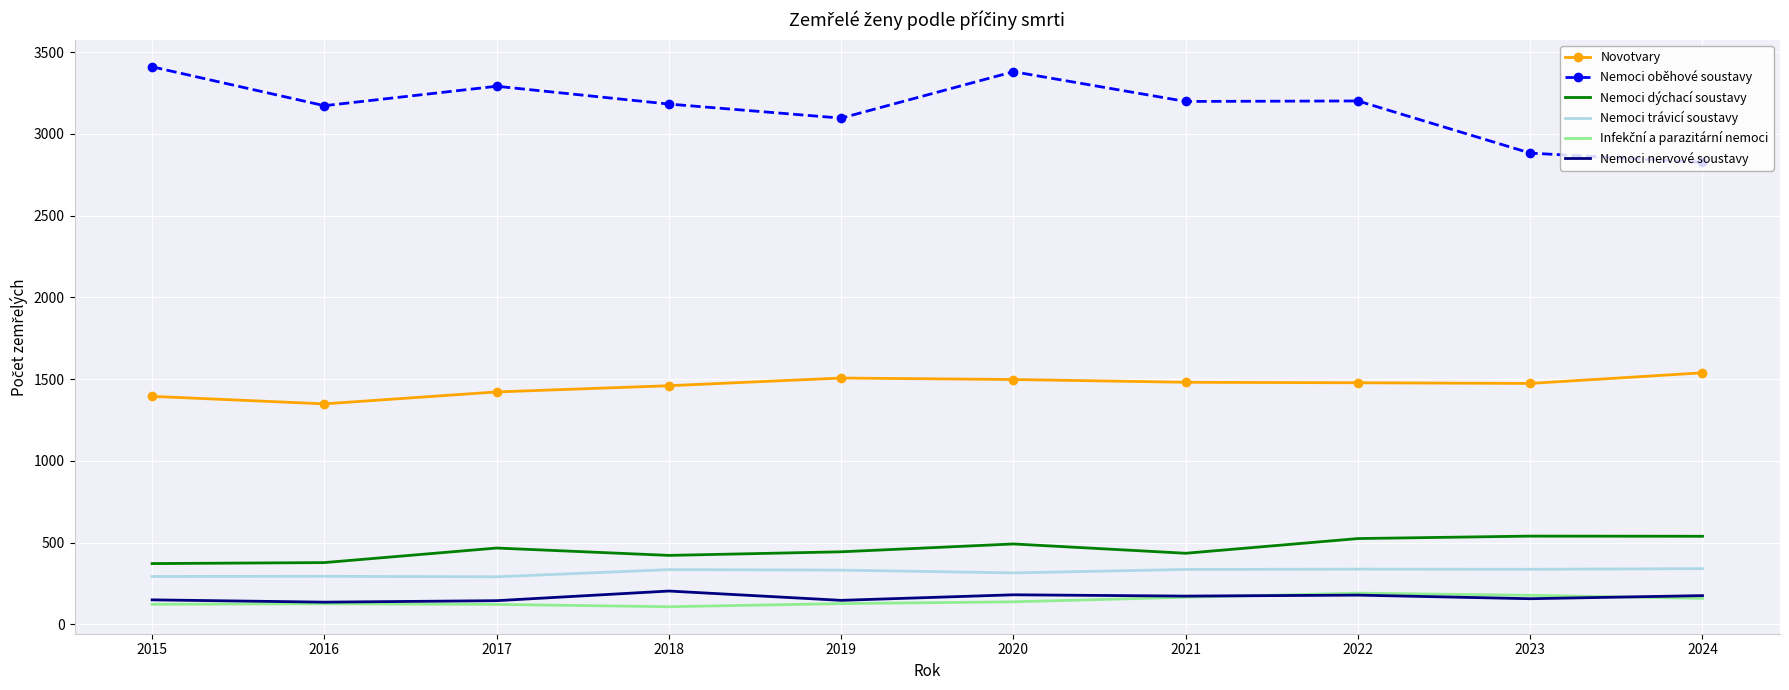

Which series has the widest spread of values?

Nemoci oběhové soustavy